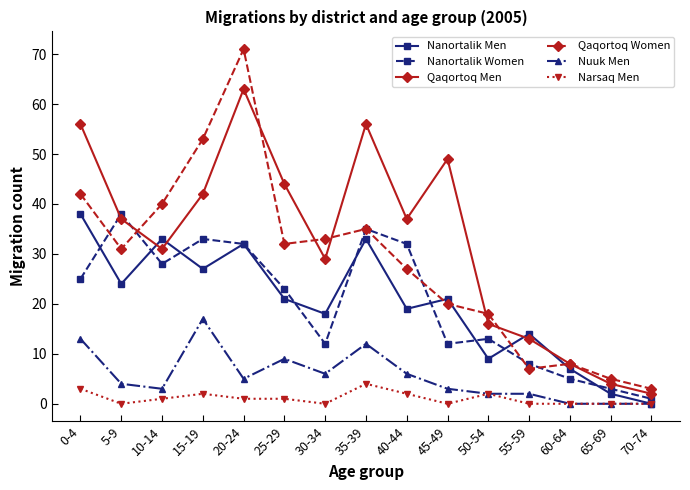

What is the average value of the Nanortalik Men series?

20